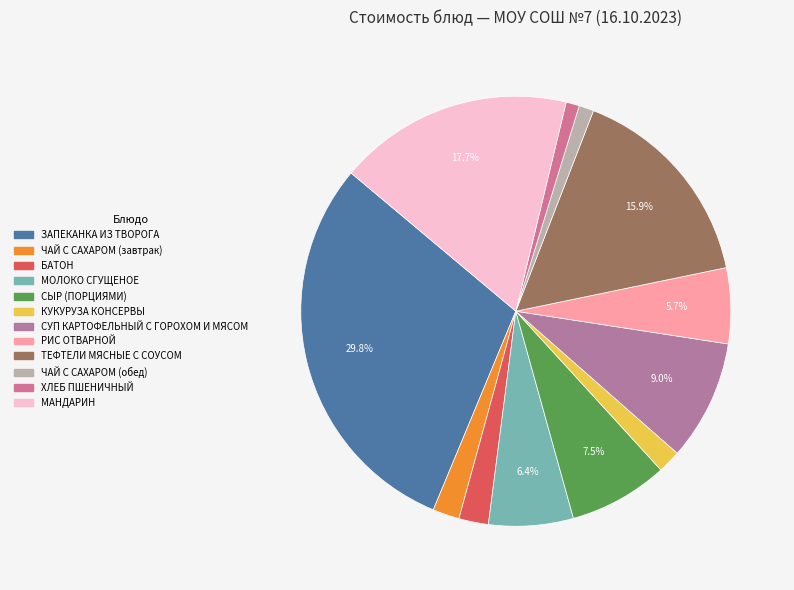

Which category has the biggest portion of the pie?

ЗАПЕКАНКА ИЗ ТВОРОГА